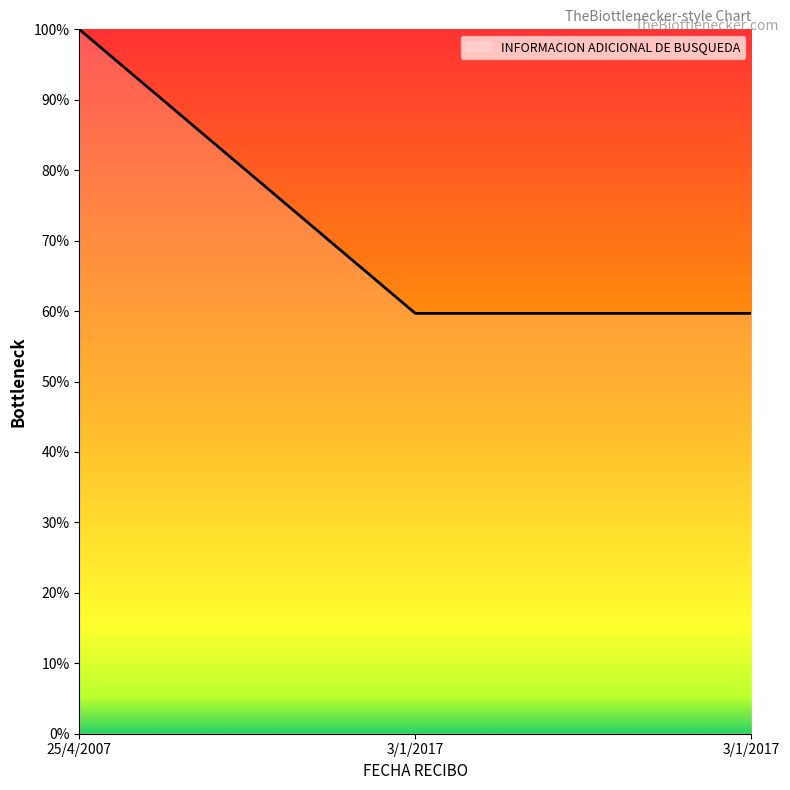

The value at 3/1/2017 is 59676717.9. True or false?

True